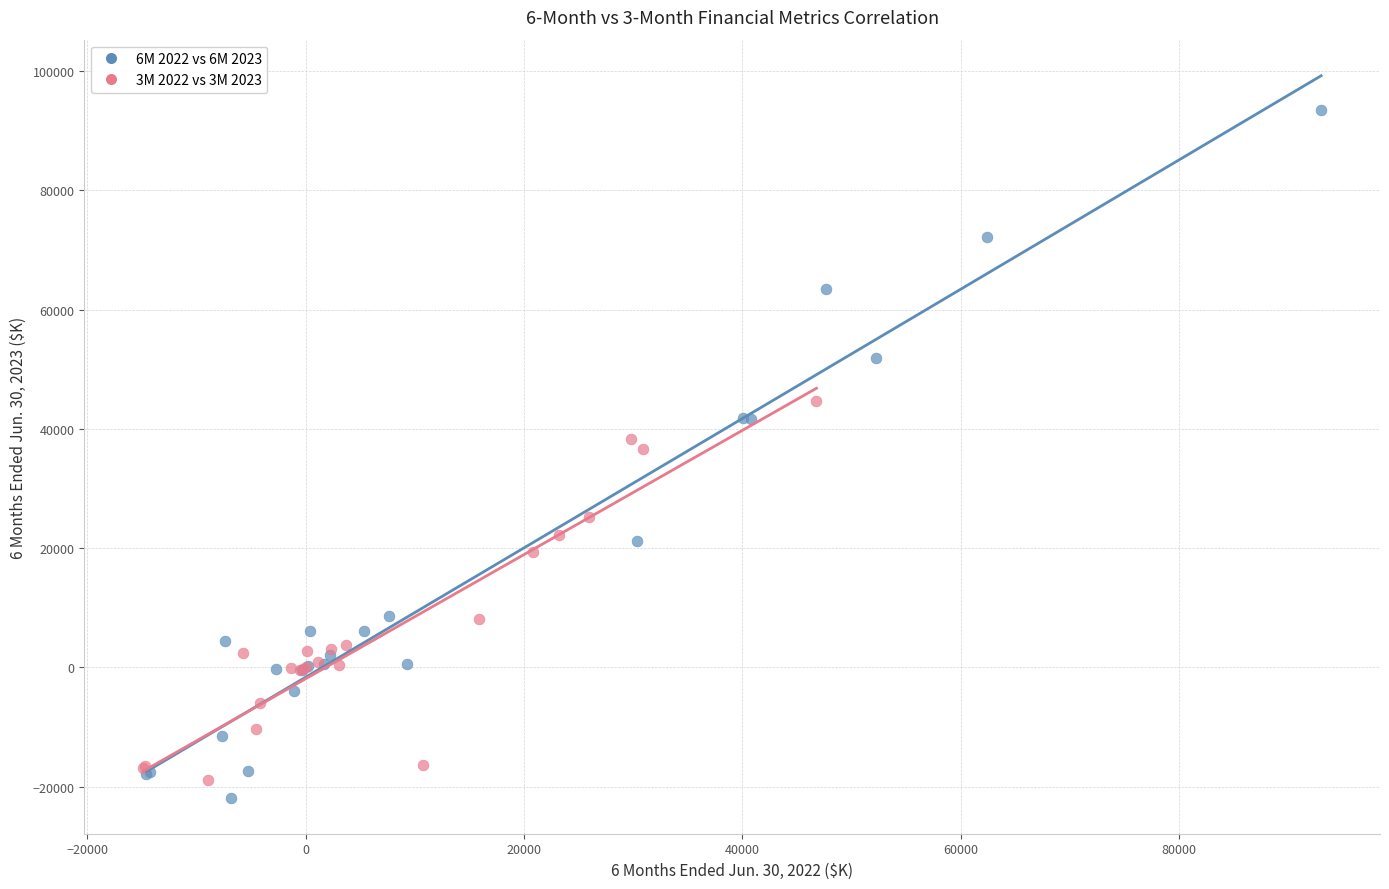

Which series has the widest spread of Y values?

6M 2022 vs 6M 2023